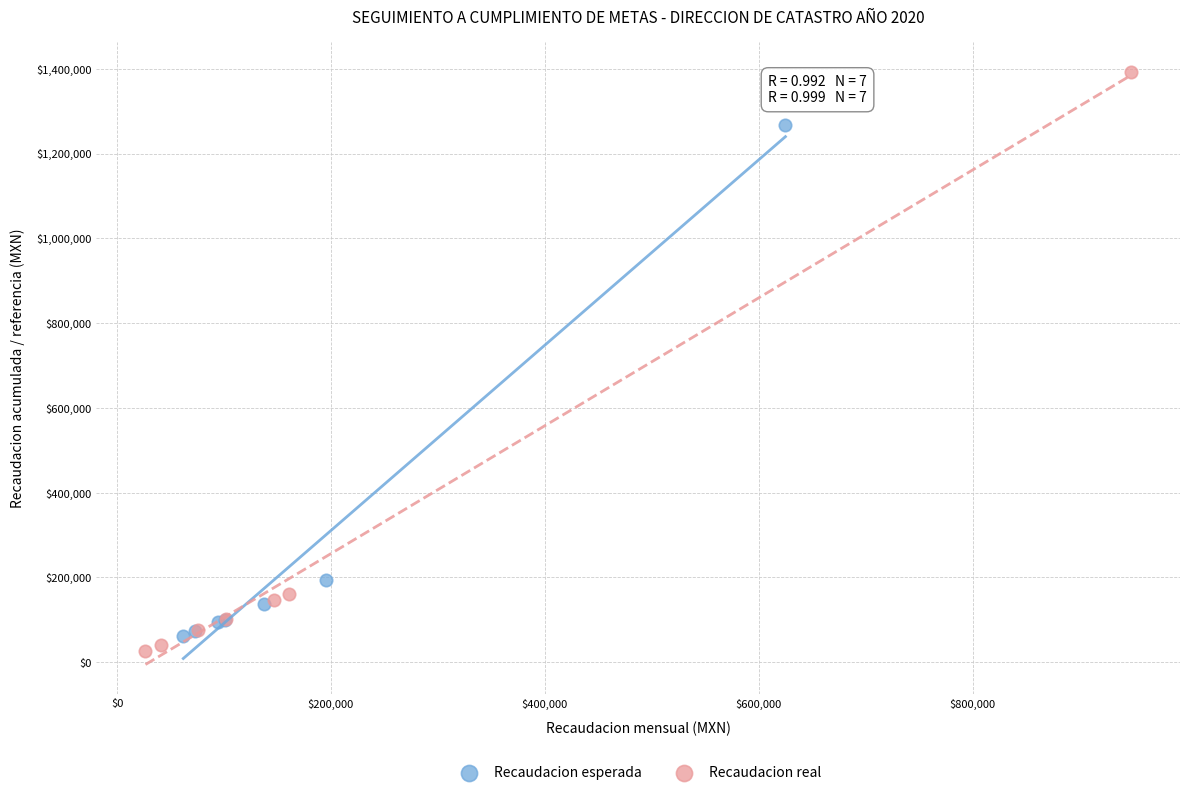

Which series reaches the maximum Y coordinate?

Recaudacion real